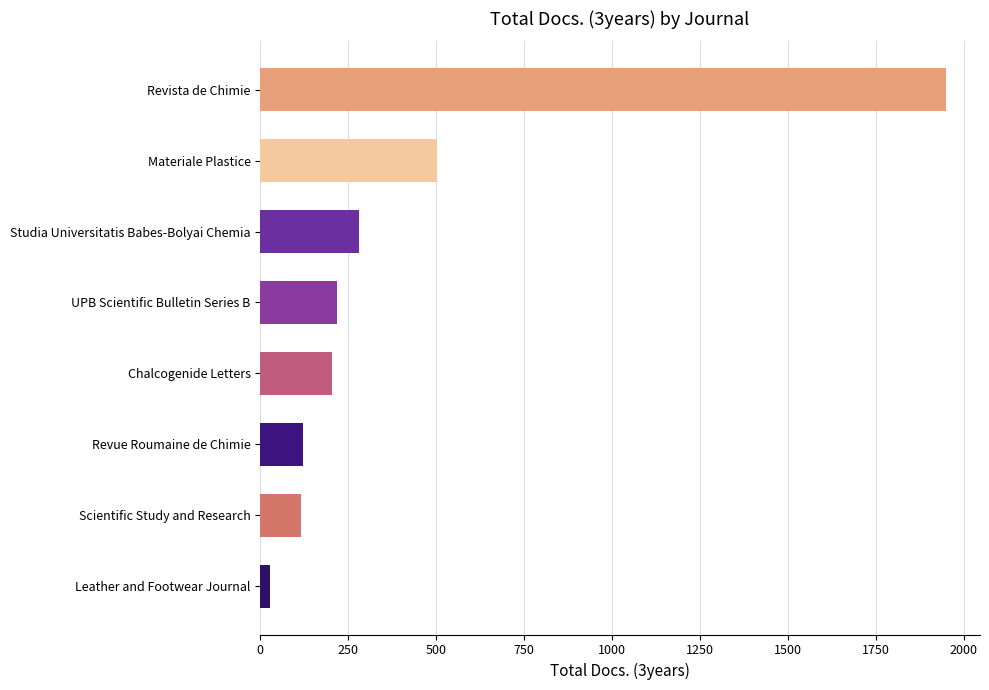

Which has a higher value, Materiale Plastice or Revue Roumaine de Chimie?

Materiale Plastice